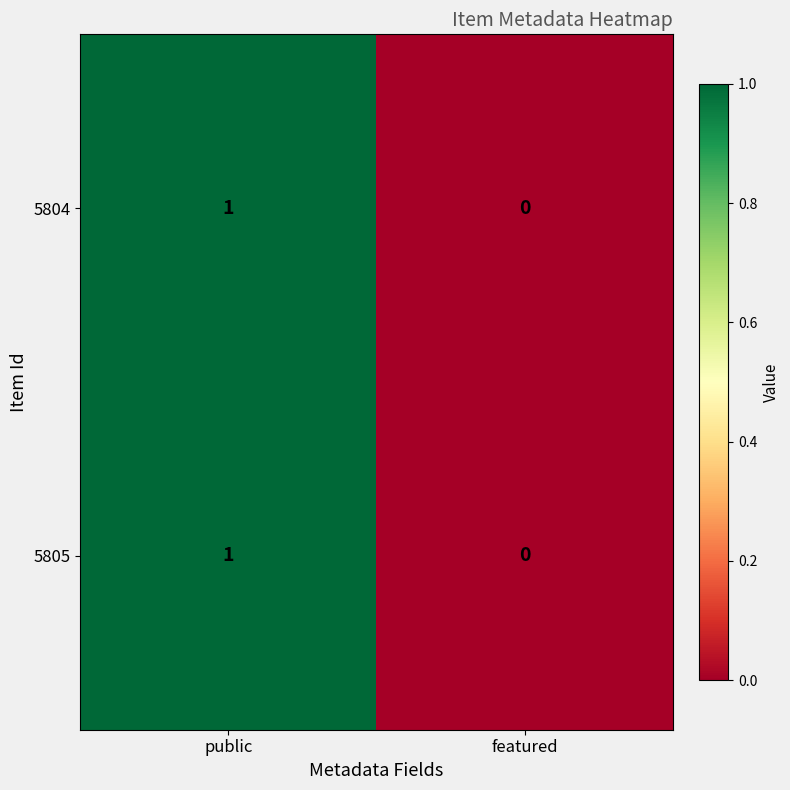

How many values in 5804 are above zero?

1